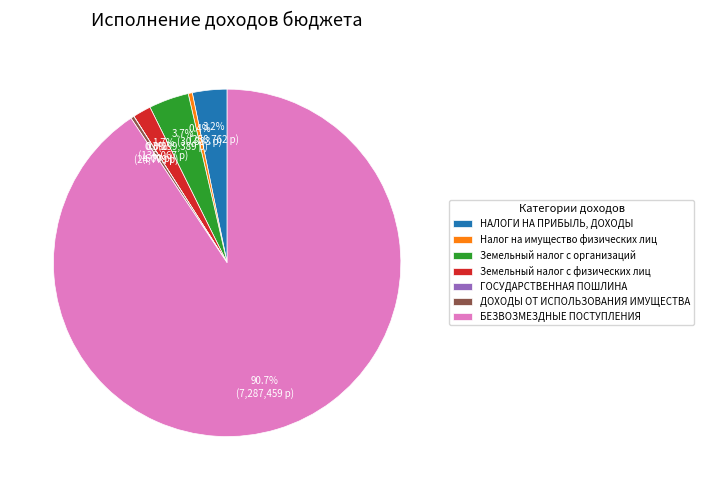

To the nearest percent, what is the combined percentage of ДОХОДЫ ОТ ИСПОЛЬЗОВАНИЯ ИМУЩЕСТВА and БЕЗВОЗМЕЗДНЫЕ ПОСТУПЛЕНИЯ?

91%